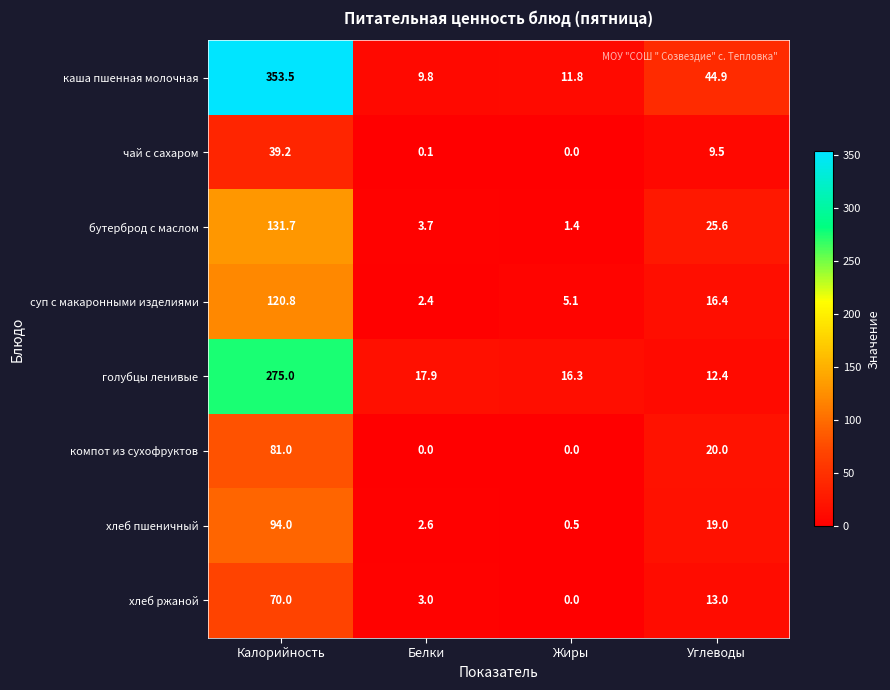

Which category has the highest value across all series?

Калорийность